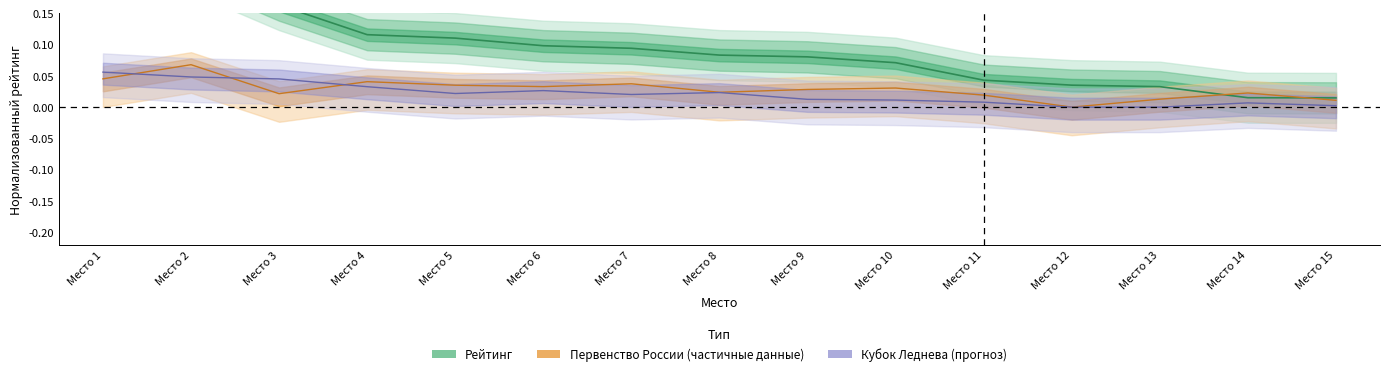

At Место 4, list the series in order from smallest to largest.

Кубок Леднева 1 этап Очки, Первенство России Очки, Рейтинг